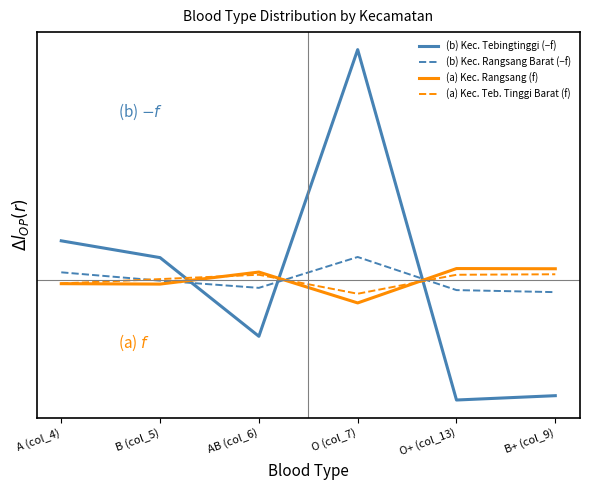

Reading left to right, list all the values displayed in this chart.

(b) Kec. Tebingtinggi (−f): 0.1	0.1	-0.2	0.6	-0.3	-0.3
(b) Kec. Rangsang Barat (−f): 0.0	-0.0	-0.0	0.1	-0.0	-0.0
(a) Kec. Rangsang (f): -0.0	-0.0	0.0	-0.1	0.0	0.0
(a) Kec. Teb. Tinggi Barat (f): -0.0	0.0	0.0	-0.0	0.0	0.0